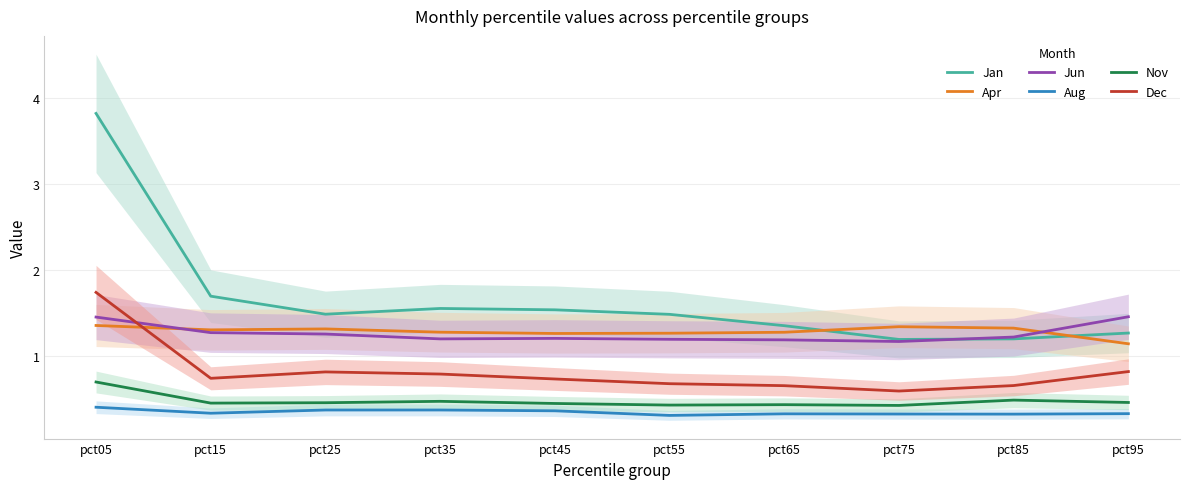

True or false: Dec and Nov intersect in this chart.

False